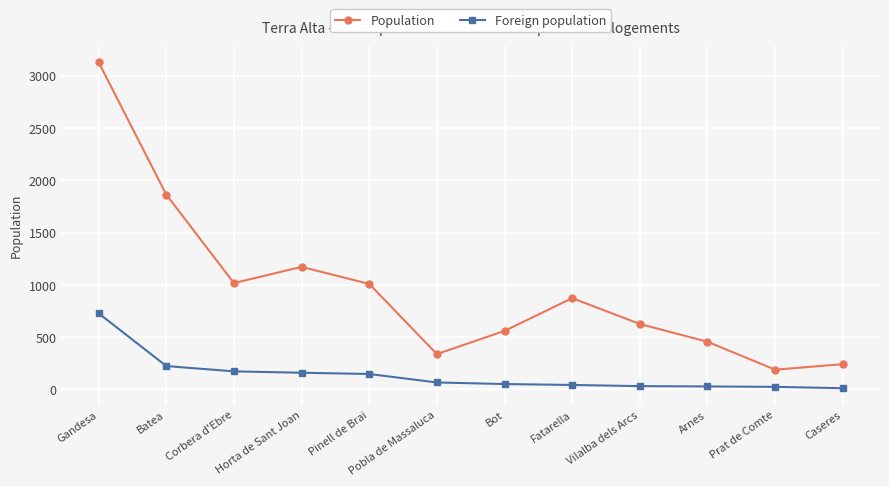

How many categories are shown in the chart?

12